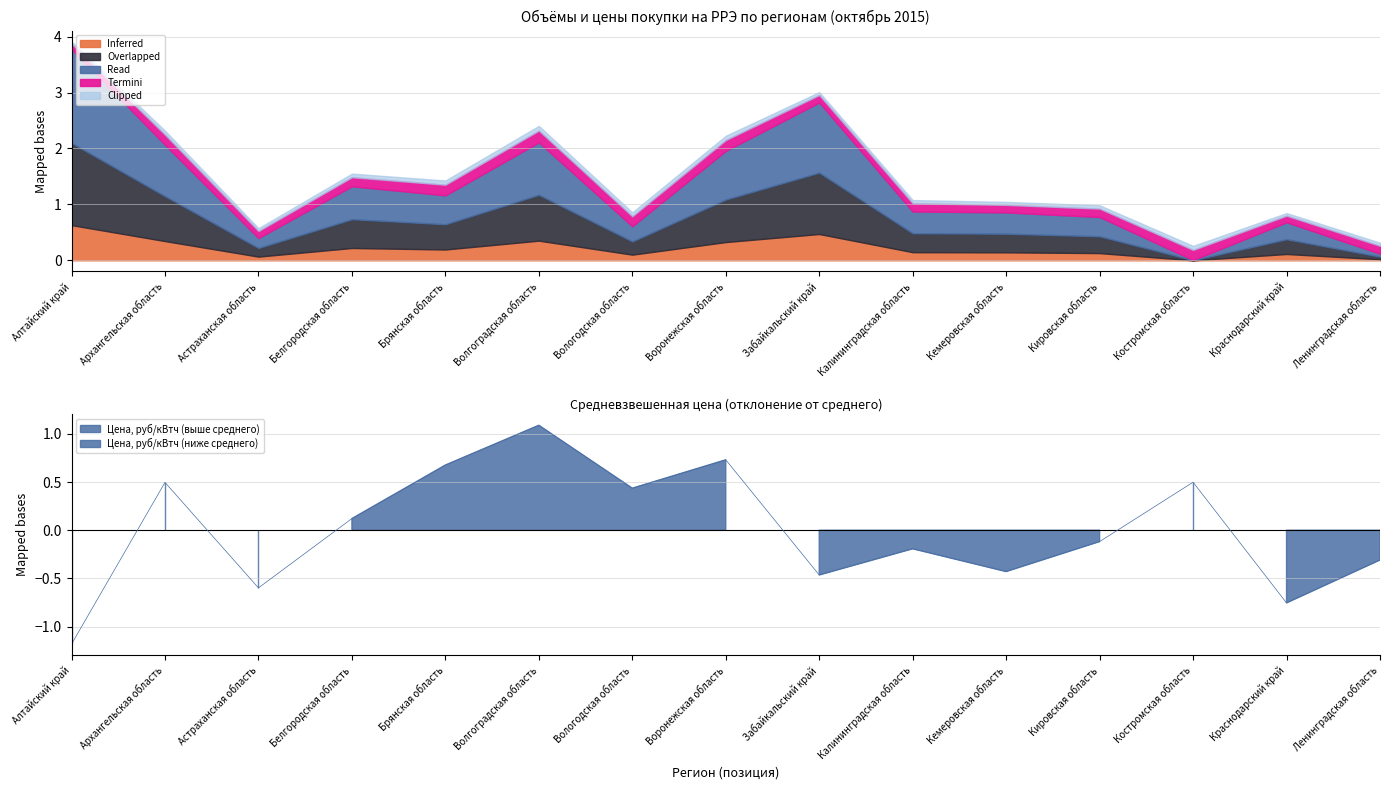

Rank the categories by value from lowest to highest.

Алтайский край, Краснодарский край, Астраханская область, Забайкальский край, Кемеровская область, Ленинградская область, Калининградская область, Кировская область, Белгородская область, Вологодская область, Архангельская область, Костромская область, Брянская область, Воронежская область, Волгоградская область